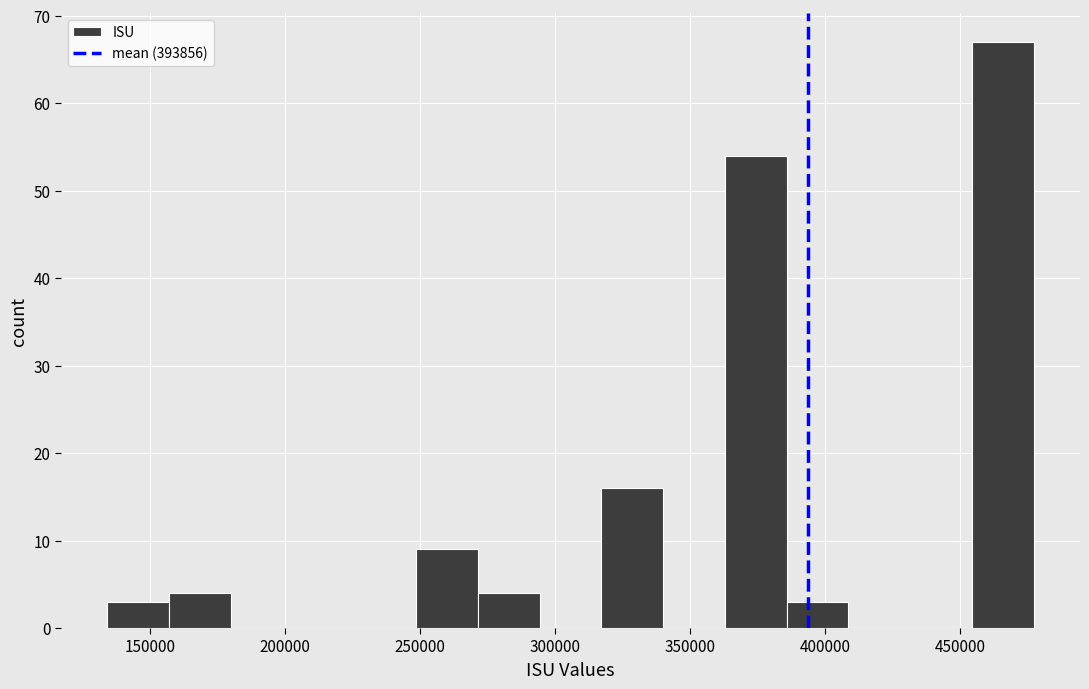

What is the height of the bar covering 365000 to 385000 on the x-axis? Neither the bar edges nor the heights are printed on the chart, so give them approximately, as read against the axes.

54